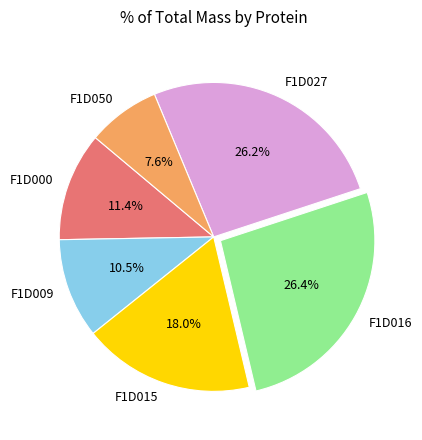

Which category has the smallest portion of the pie?

F1D050